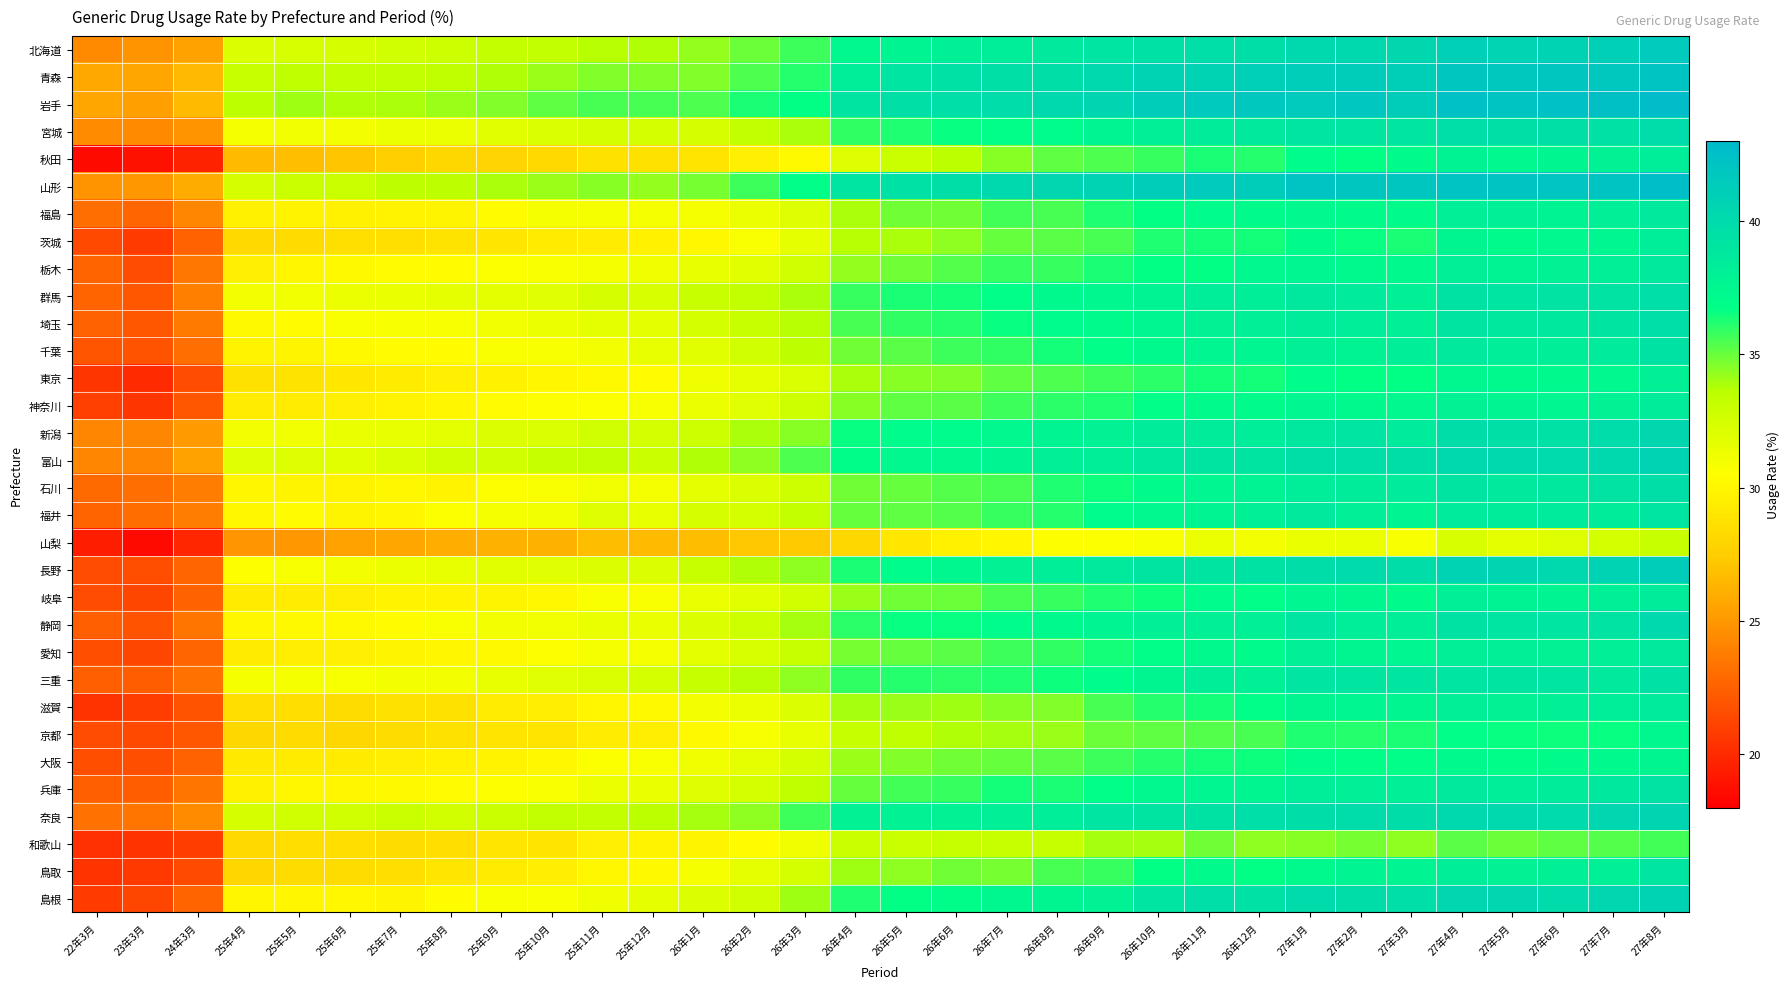

At 27年3月, list the series in order from largest to smallest.

山形, 岩手, 青森, 北海道, 長野, 奈良, 富山, 島根, 宮城, 三重, 新潟, 石川, 千葉, 静岡, 埼玉, 群馬, 兵庫, 福井, 鳥取, 滋賀, 愛知, 神奈川, 栃木, 秋田, 福島, 岐阜, 大阪, 東京, 茨城, 京都, 和歌山, 山梨